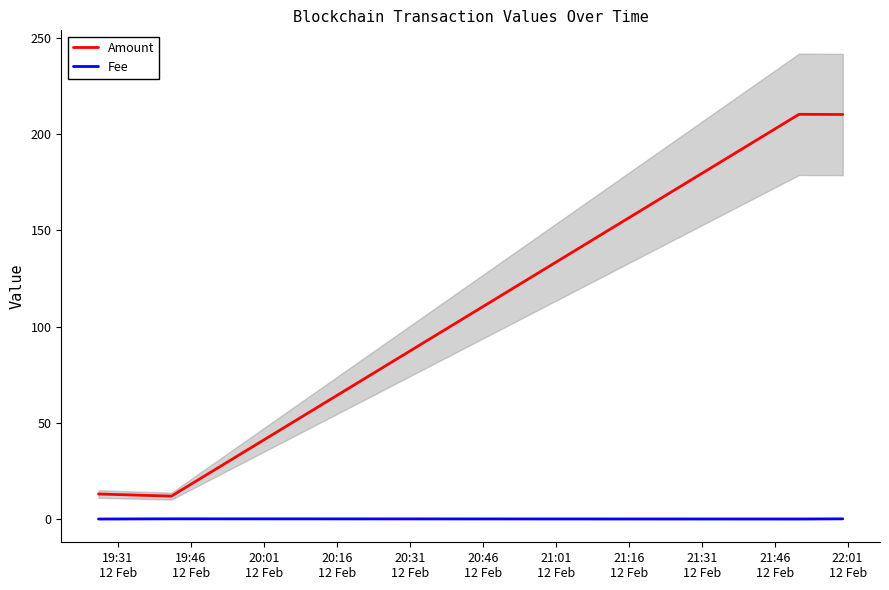

True or false: Amount and Fee intersect in this chart.

False